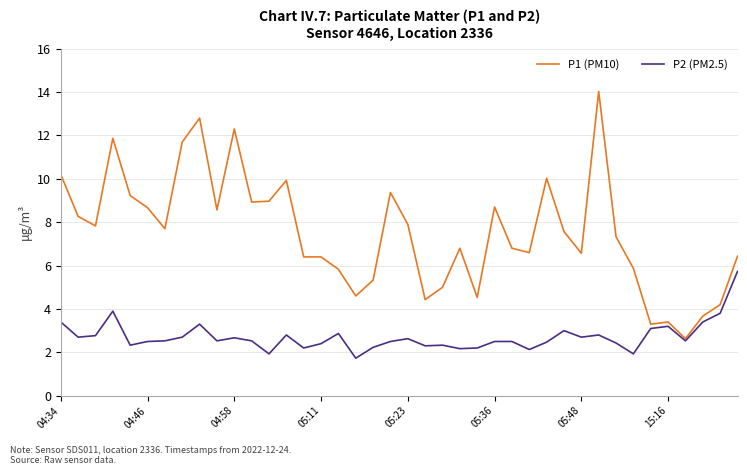

List the series in order of their overall mean, highest first.

P1 (PM10), P2 (PM2.5)